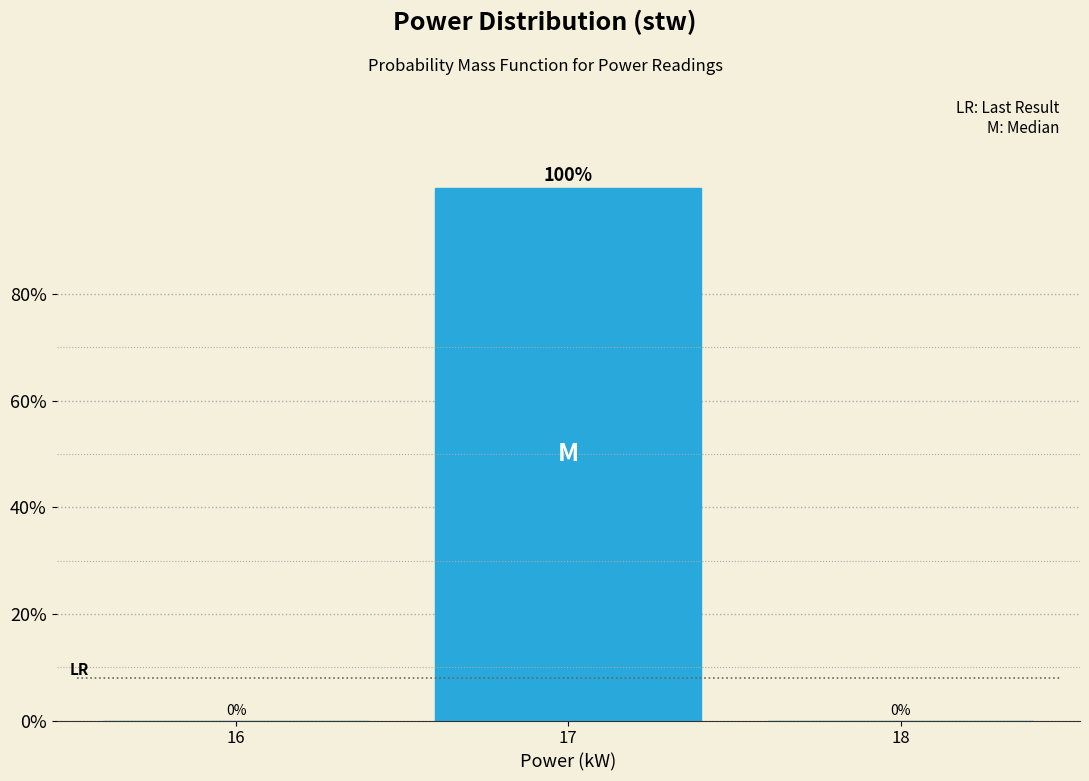

What is the height of the bar covering 16.5 to 17.5 on the x-axis?

100